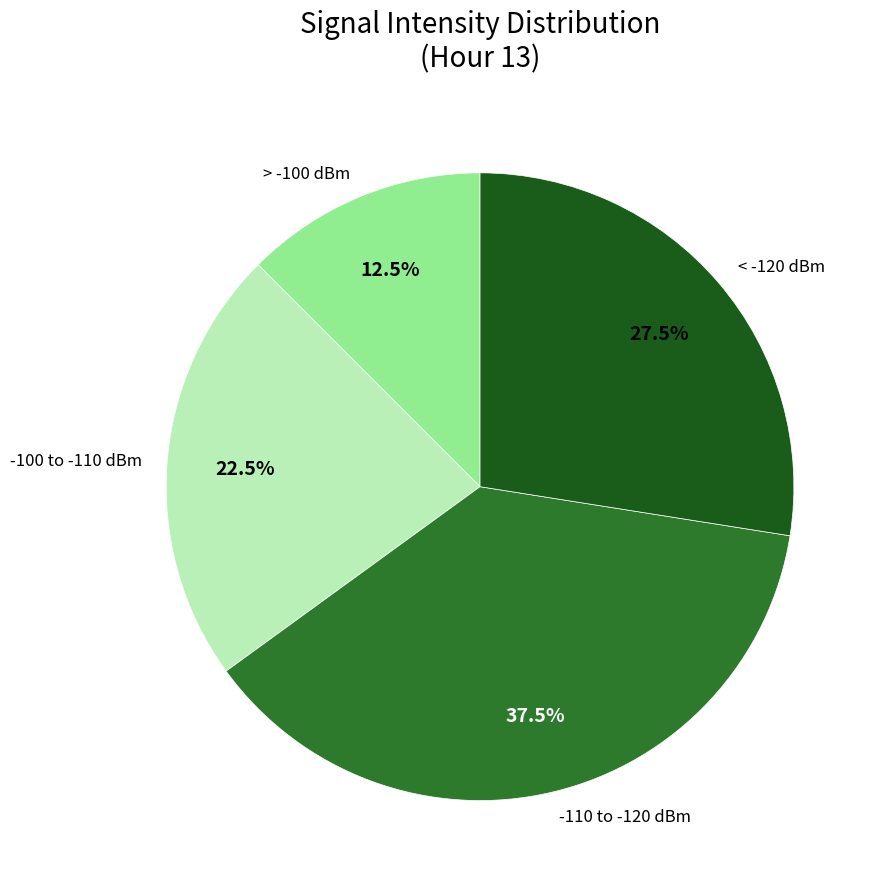

Is there any slice that represents more than half of the pie?

No